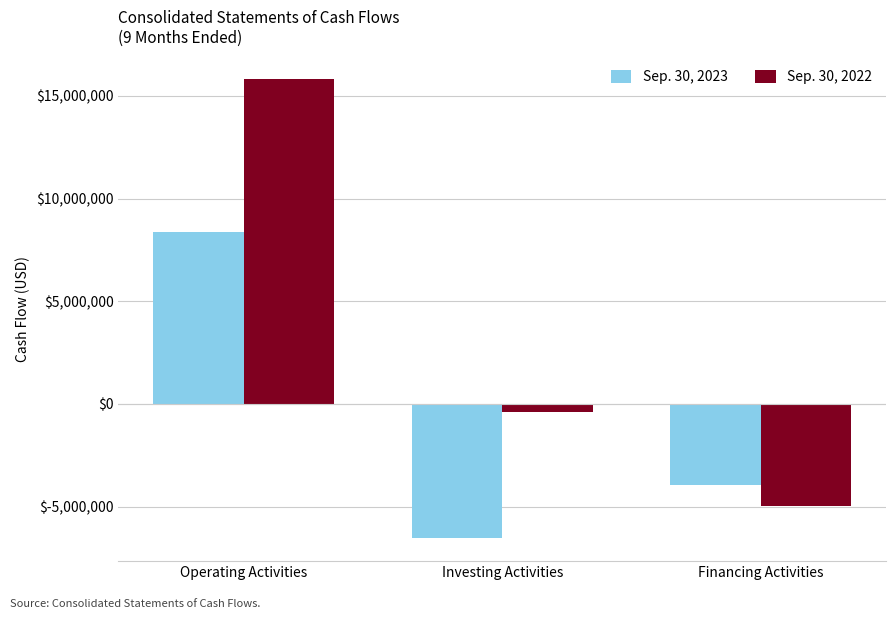

Reading left to right, transcribe all the data shown in this chart.

Sep. 30, 2023: Operating Activities=8395625	Investing Activities=-6542387	Financing Activities=-3972022
Sep. 30, 2022: Operating Activities=15803236	Investing Activities=-416756	Financing Activities=-4977296